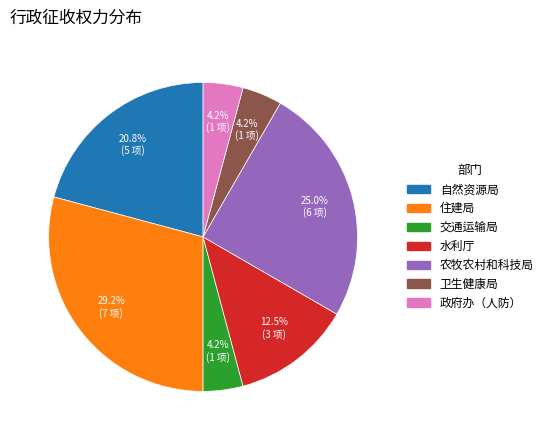

Is the sum of 卫生健康局 and 住建局 greater than half?

No